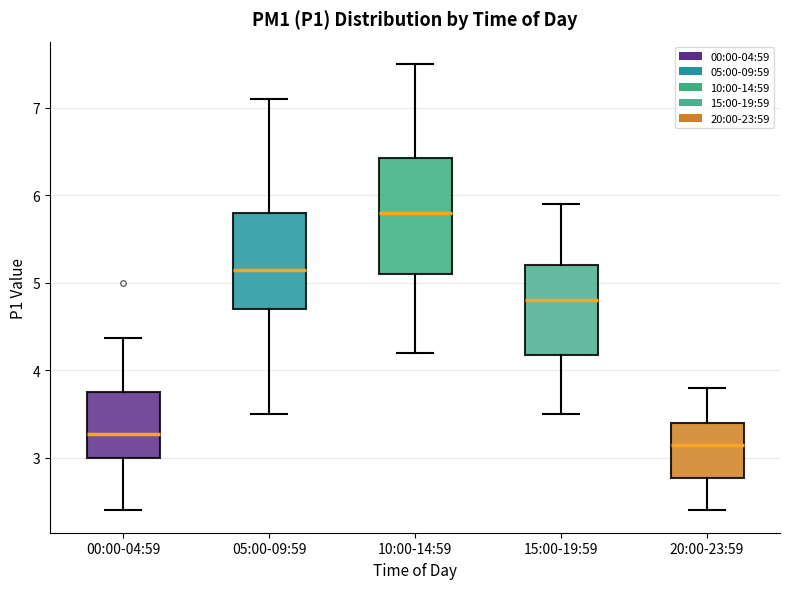

Reading left to right, transcribe this box plot: for each box, give where its median line is, the range the box spans, and where its two whiskers end, as read against the y-axis. The values are not printed on the chart, so give them approximately, as read against the axis.

00:00-04:59: median 3.3, box 3.0 to 3.7, whiskers 2.4 to 4.4
05:00-09:59: median 5.2, box 4.7 to 5.8, whiskers 3.5 to 7.1
10:00-14:59: median 5.8, box 5.1 to 6.4, whiskers 4.2 to 7.5
15:00-19:59: median 4.8, box 4.2 to 5.2, whiskers 3.5 to 5.9
20:00-23:59: median 3.2, box 2.8 to 3.4, whiskers 2.4 to 3.8